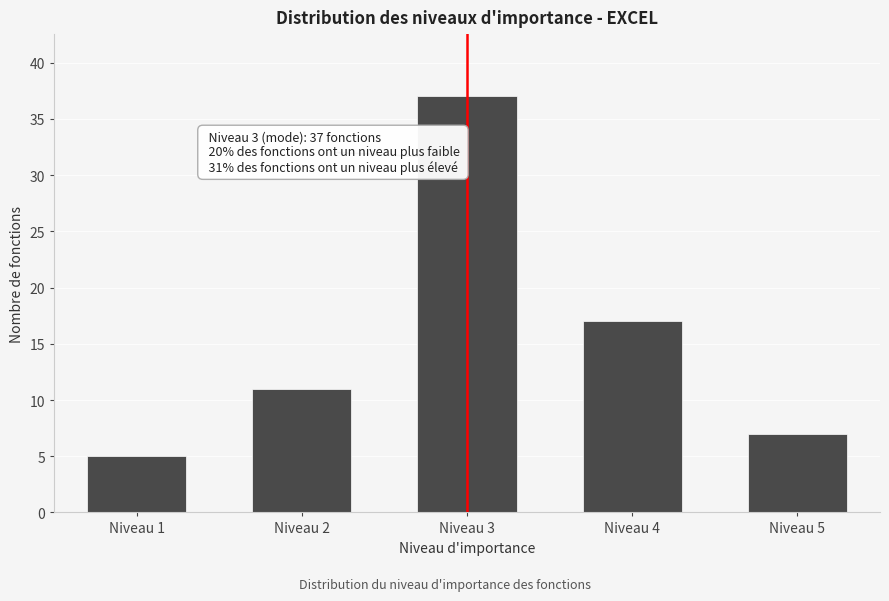

Reading left to right, what are all the values shown in this chart?

5	11	37	17	7